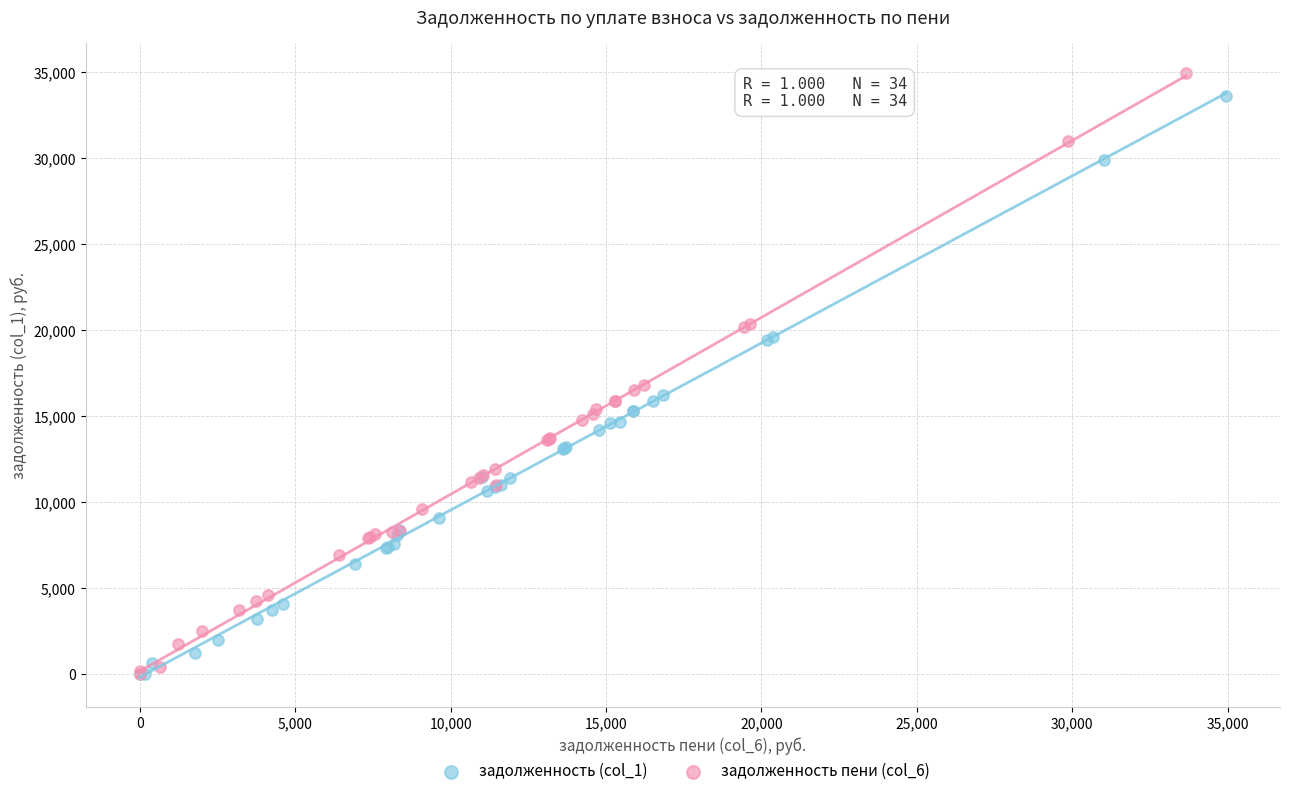

Which series has the largest Y range (max minus min)?

задолженность пени (col_6)